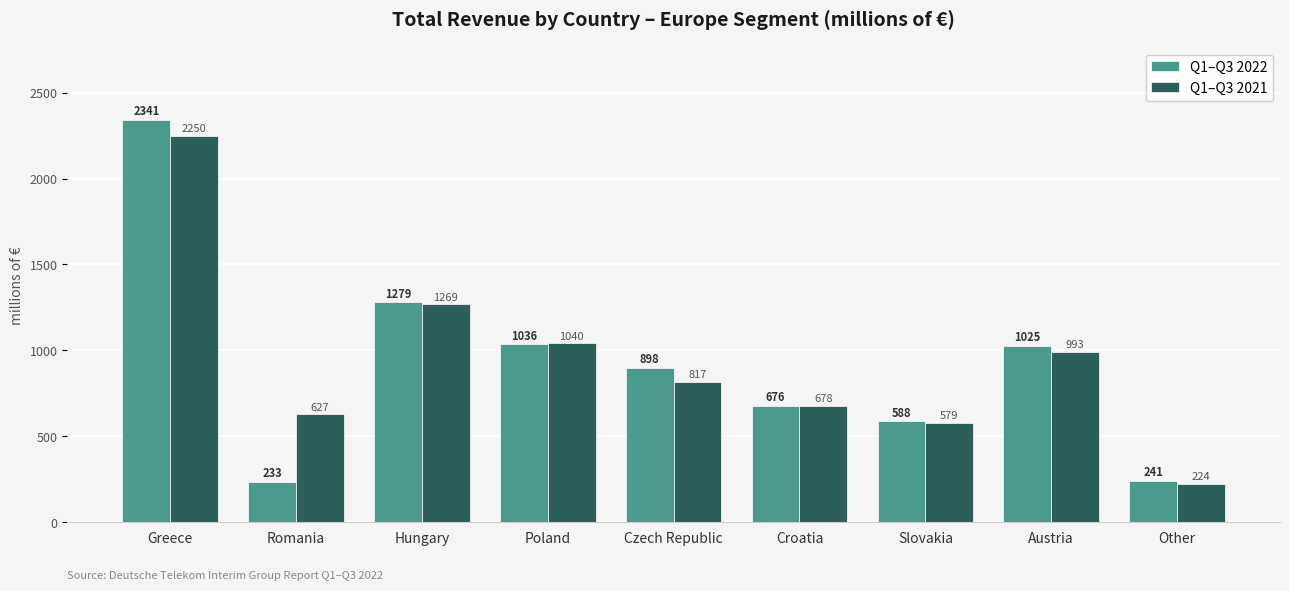

What is the label of the 7th bar from the left?

Slovakia